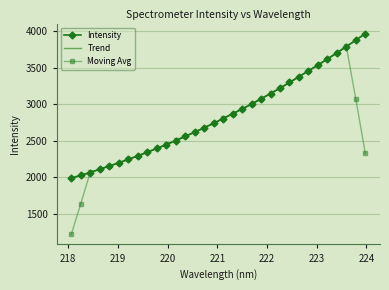

What is the minimum value for Trend?

1987.0